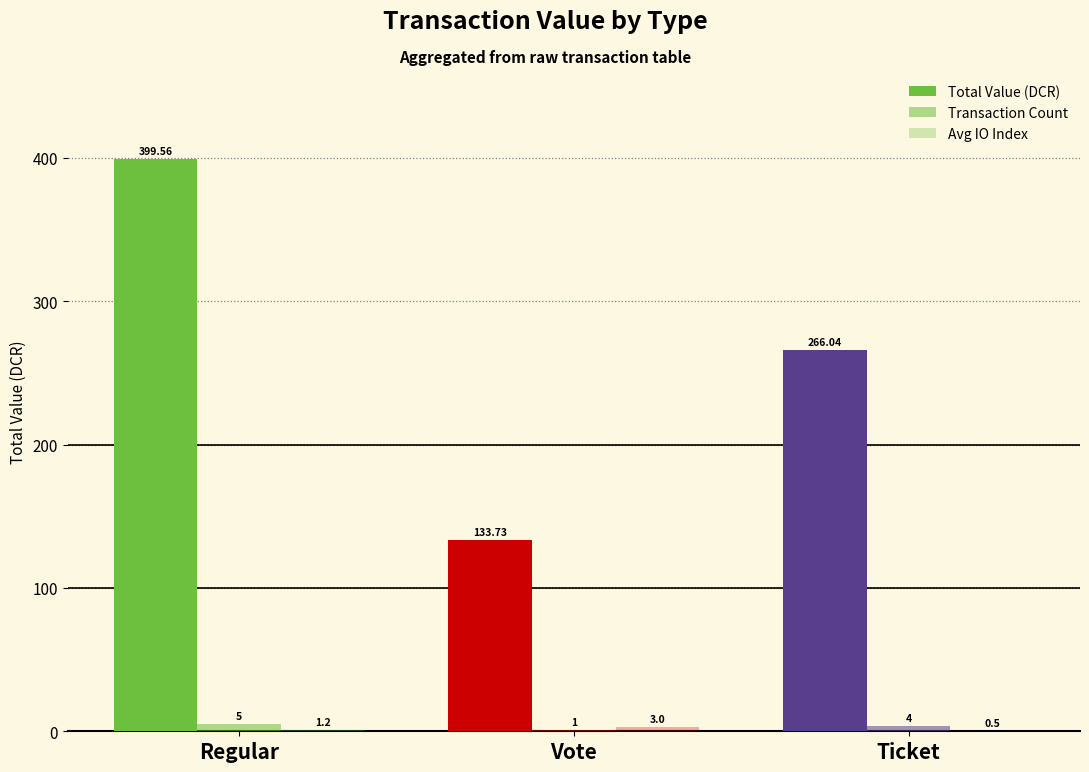

What is the label of the 1st bar from the right?

Ticket